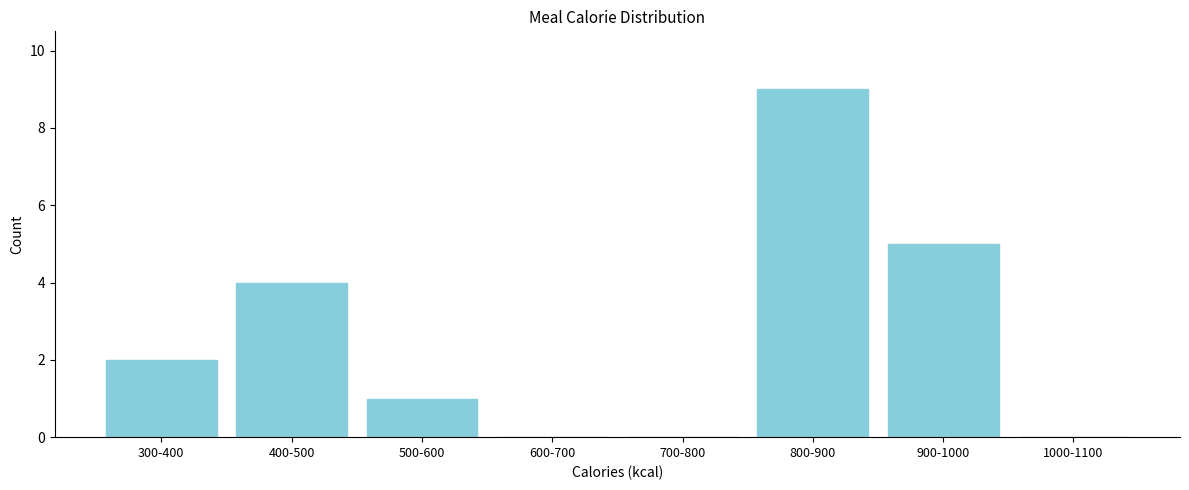

Reading left to right, transcribe all the data shown in this chart.

300-400=2	400-500=4	500-600=1	600-700=0	700-800=0	800-900=9	900-1000=5	1000-1100=0